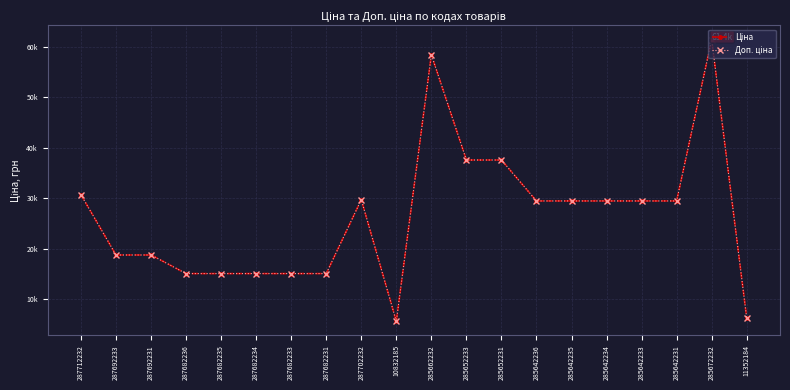

What is the label of the 18th point from the right?

287692231